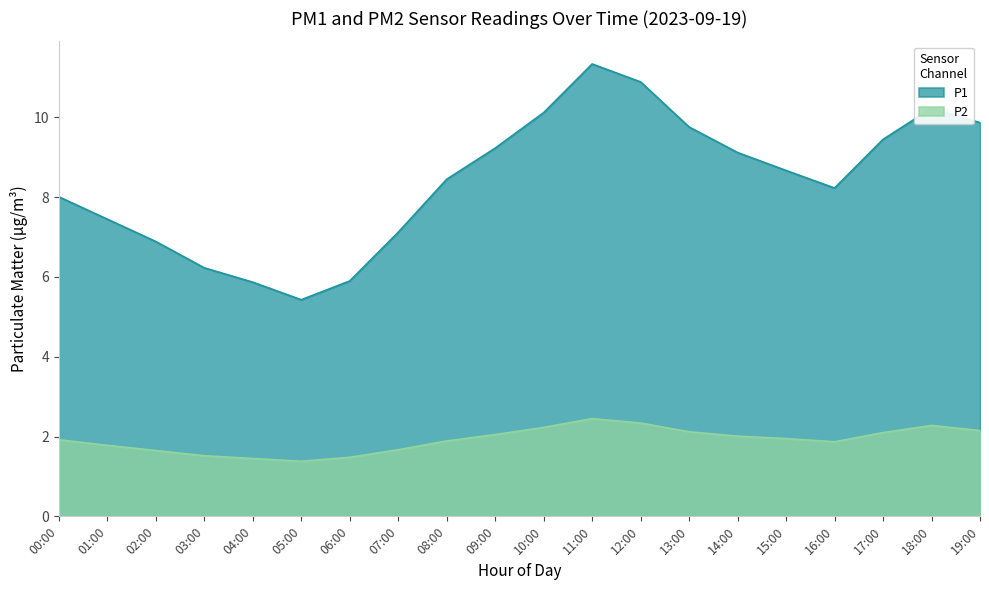

Read the P1 value at 11:00.

11.3